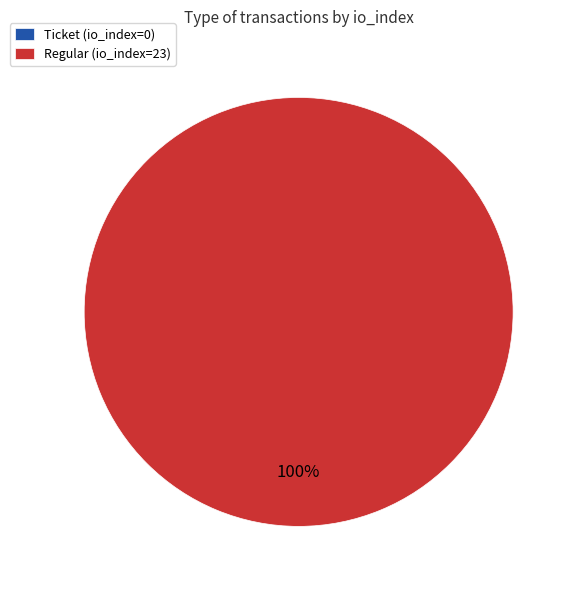

Which slice represents more than half of the pie?

tx_type: Regular (io_index=23)